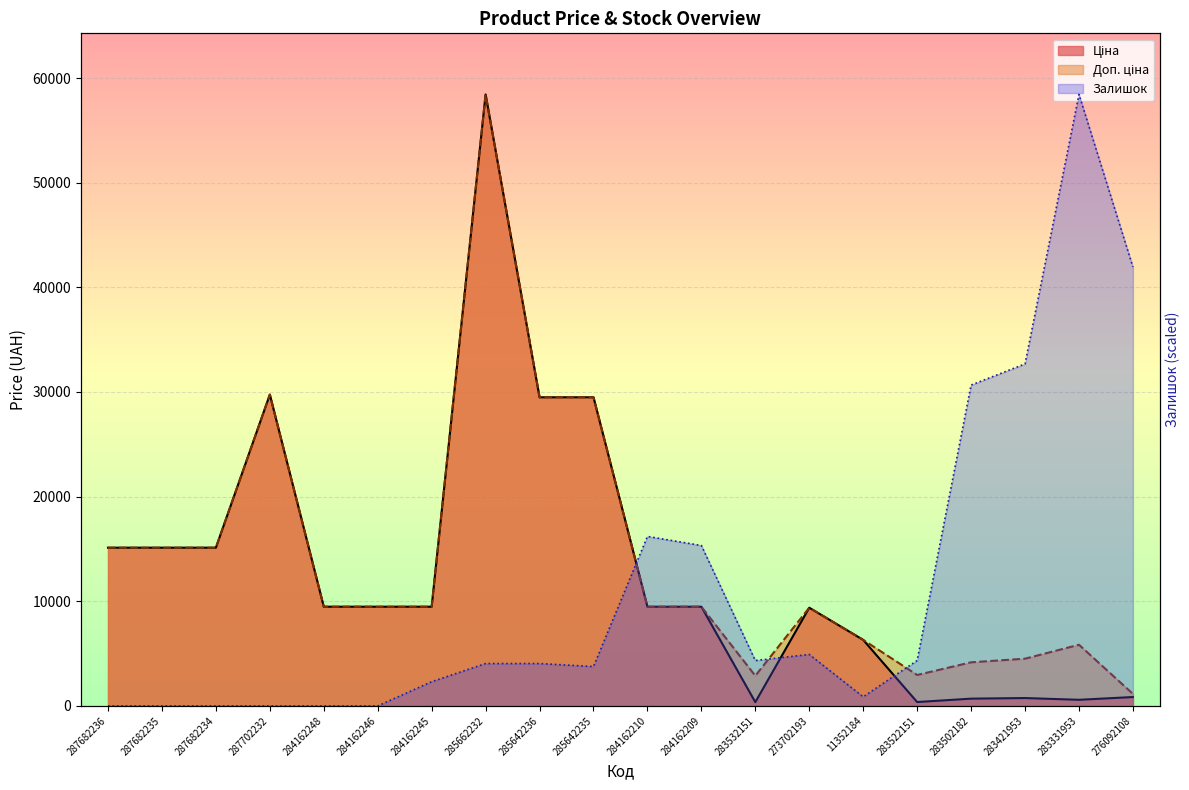

What are all the series names shown in the legend?

Ціна, Доп. ціна, Залишок